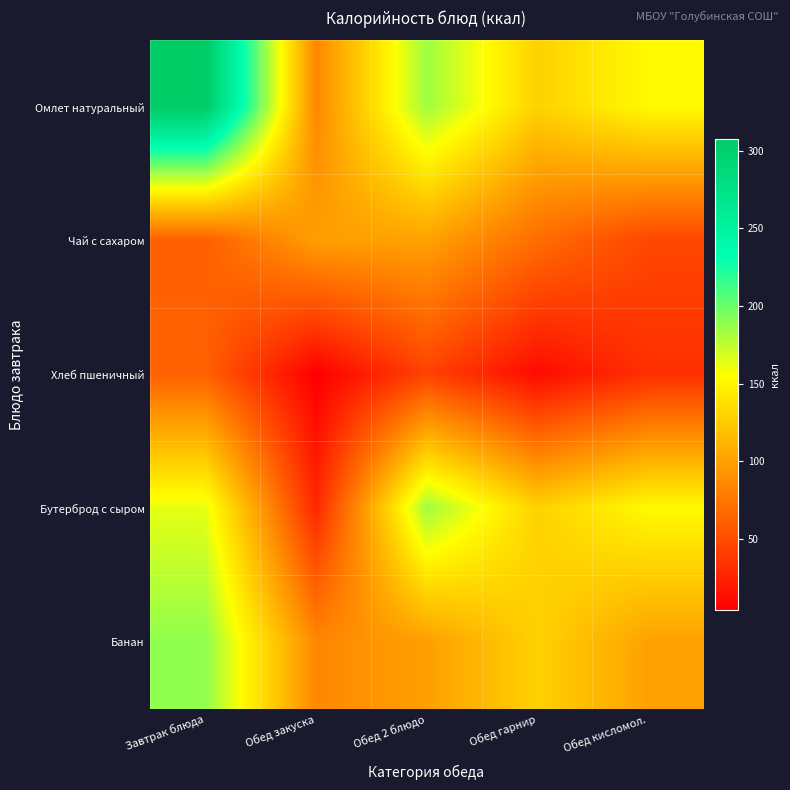

Reading right to left, what are all the values shown in this chart?

Омлет натуральный: Обед кисломол.=153.4	Обед гарнир=129.2	Обед 2 блюдо=184.6	Обед закуска=85.7	Завтрак блюда=307.5
Чай с сахаром: Обед кисломол.=46.9	Обед гарнир=69.6	Обед 2 блюдо=100.6	Обед закуска=99.2	Завтрак блюда=61.3
Хлеб пшеничный: Обед кисломол.=33.0	Обед гарнир=11.6	Обед 2 блюдо=44.4	Обед закуска=4.4	Завтрак блюда=62.5
Бутерброд с сыром: Обед кисломол.=153.4	Обед гарнир=129.2	Обед 2 блюдо=184.6	Обед закуска=28.5	Завтрак блюда=163.4
Банан: Обед кисломол.=100.6	Обед гарнир=129.2	Обед 2 блюдо=99.2	Обед закуска=85.7	Завтрак блюда=189.0